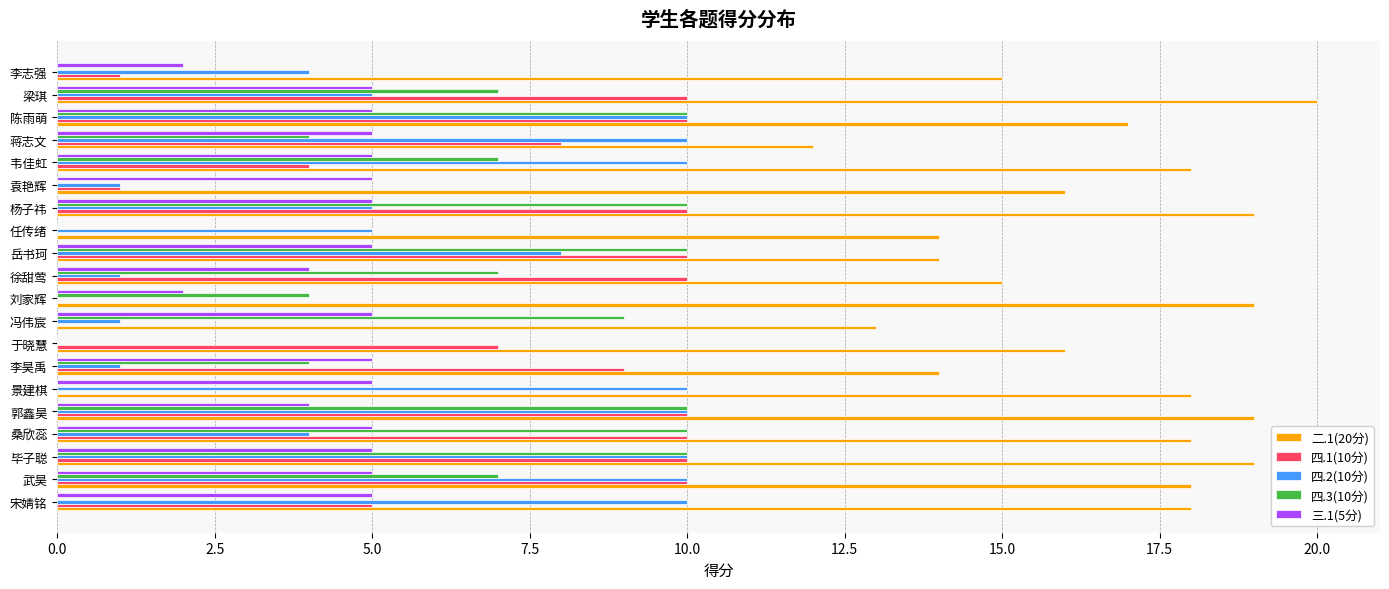

What is the sum of all 二.1(20分) values?

332